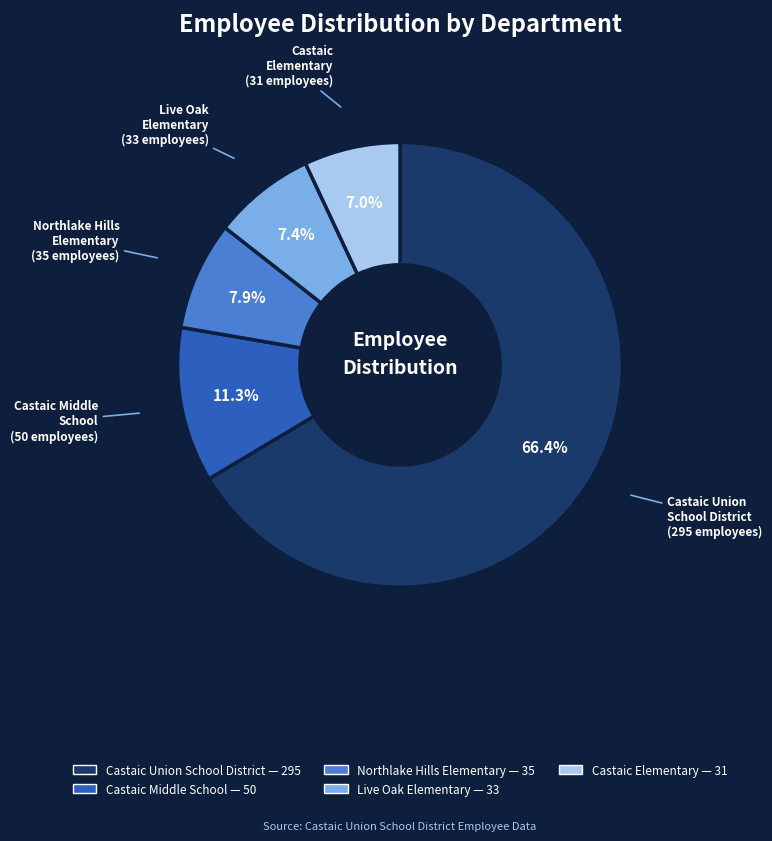

Does any single category account for the majority?

Yes